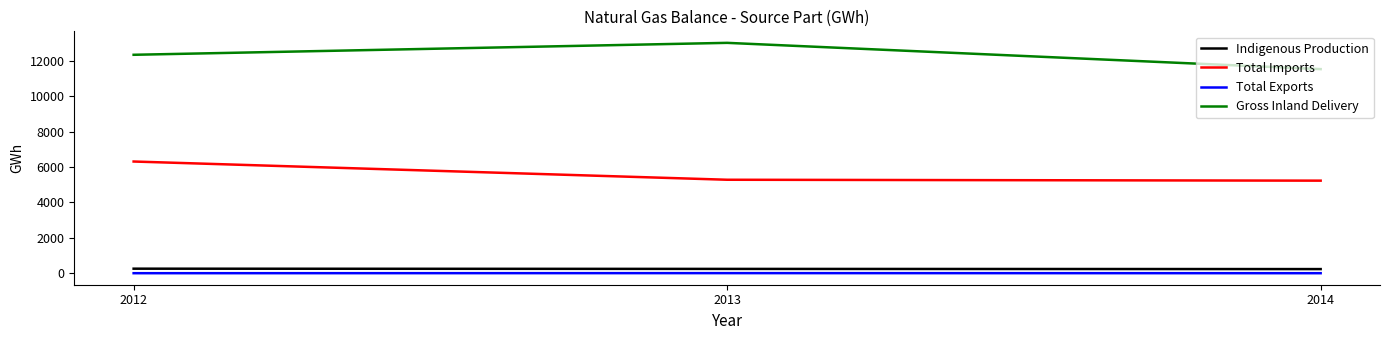

True or false: Gross Inland Delivery has a value of 5552.6 at 2014.

False